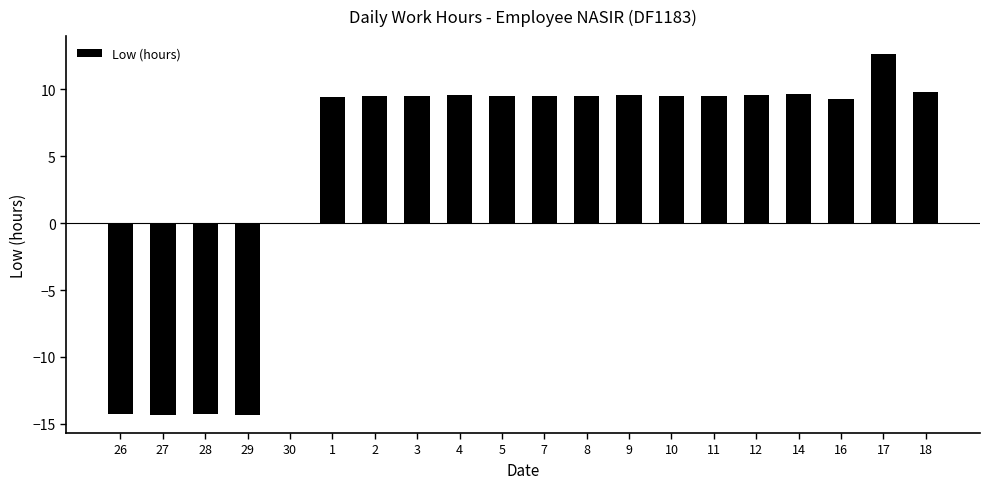

What is the sum of all values?

89.0